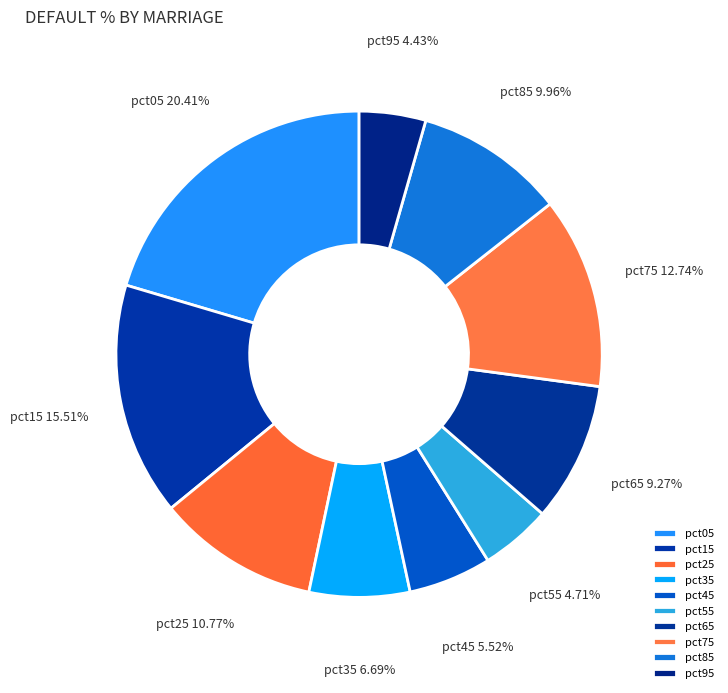

Is it true that pct05 is 20% of the pie?

True